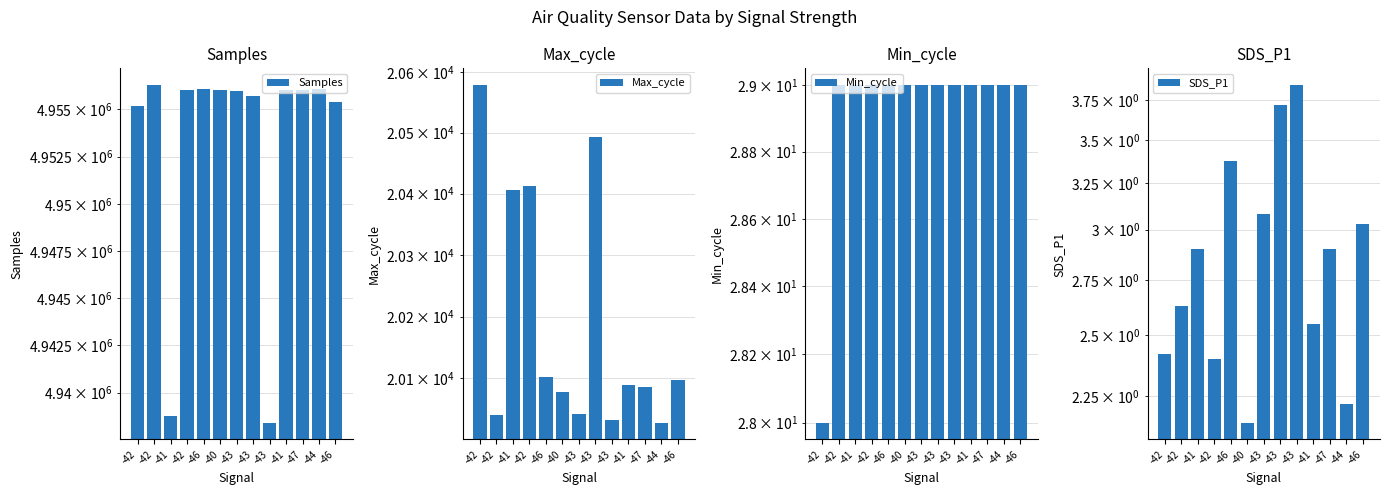

The value of SDS_P1 at -42 is 2.6. True or false?

True